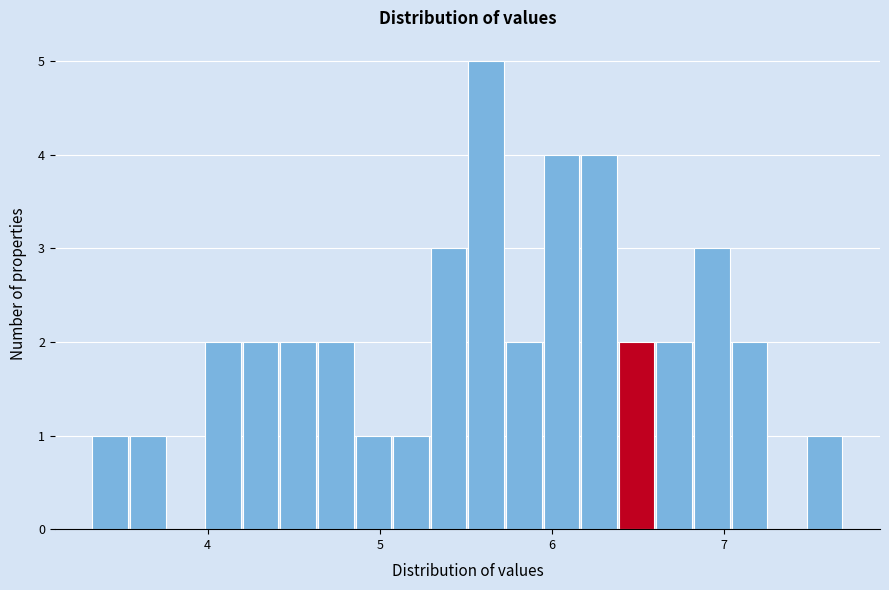

Around what value on the x-axis is the tallest bar? Give the approximate position of its centre, as read against the axis.

5.6